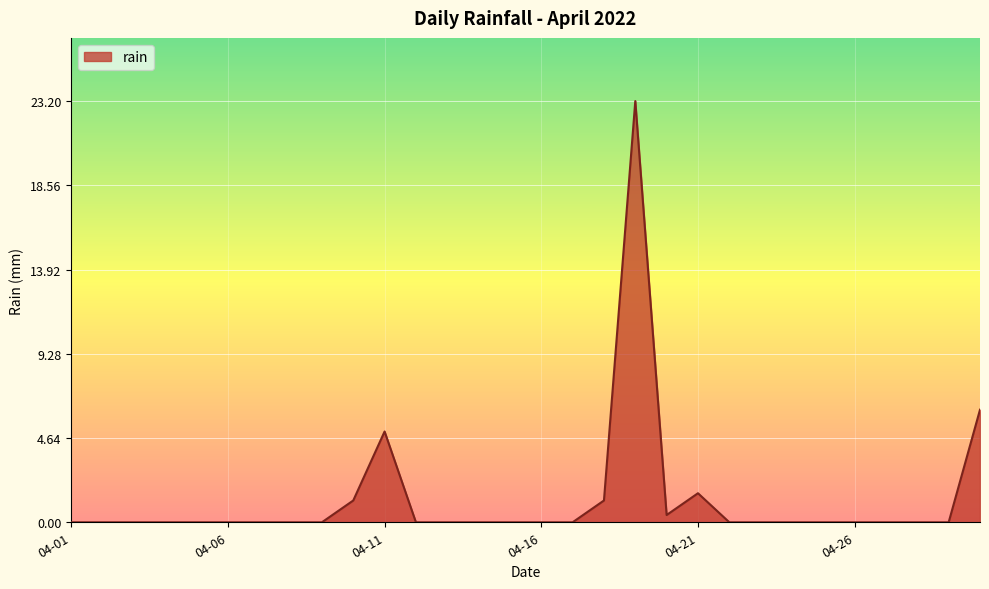

What is the greatest value displayed?

23.2